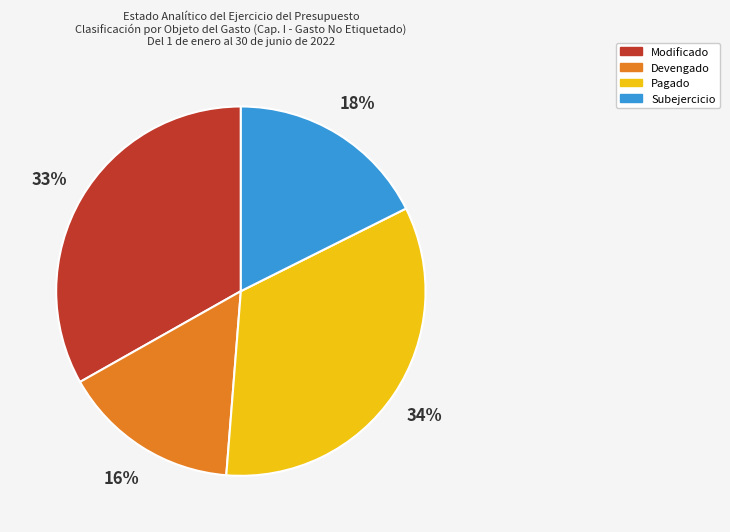

Between Subejercicio and Modificado, which is larger?

Modificado